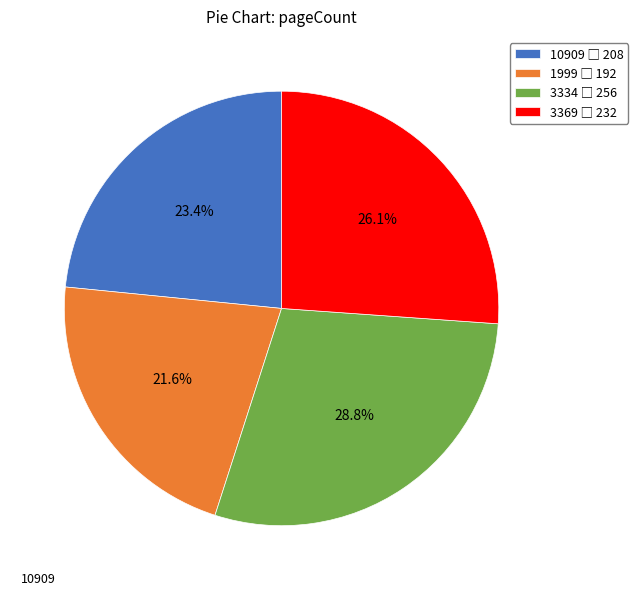

Rank the categories by value from highest to lowest.

3334, 3369, 10909, 1999